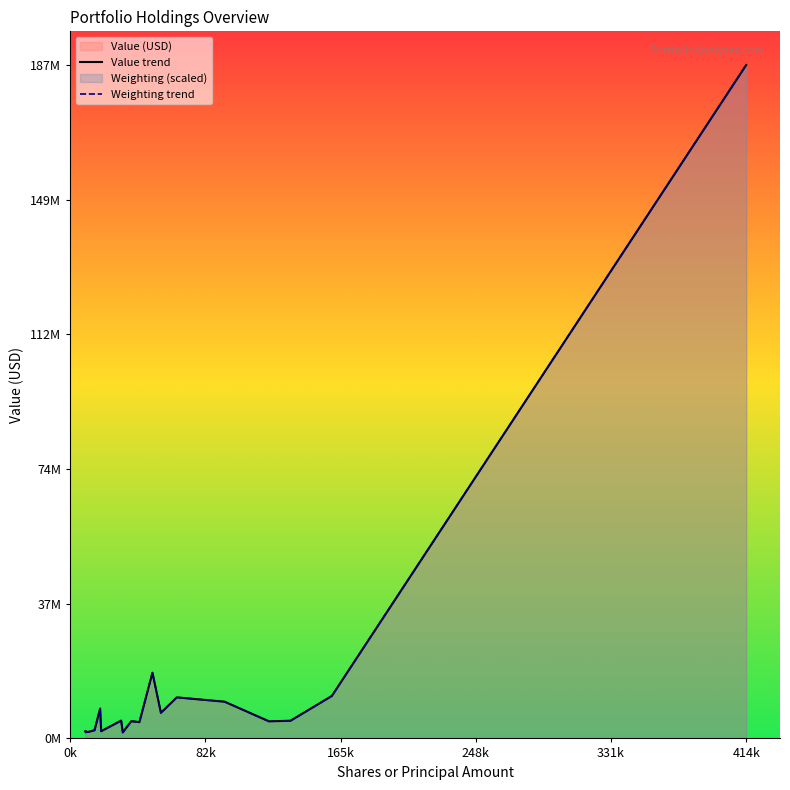

Does the chart display data point markers on the line(s)?

No